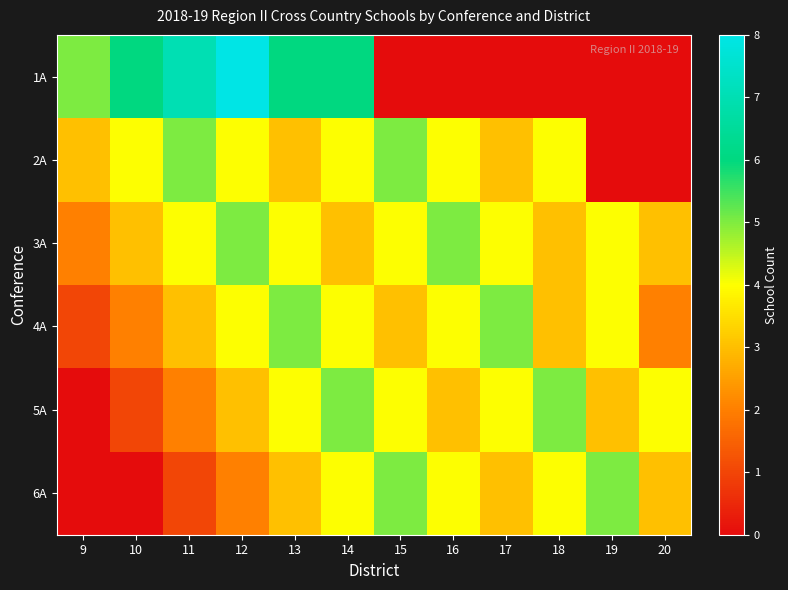

At how many categories does at least one series exceed 7?

1